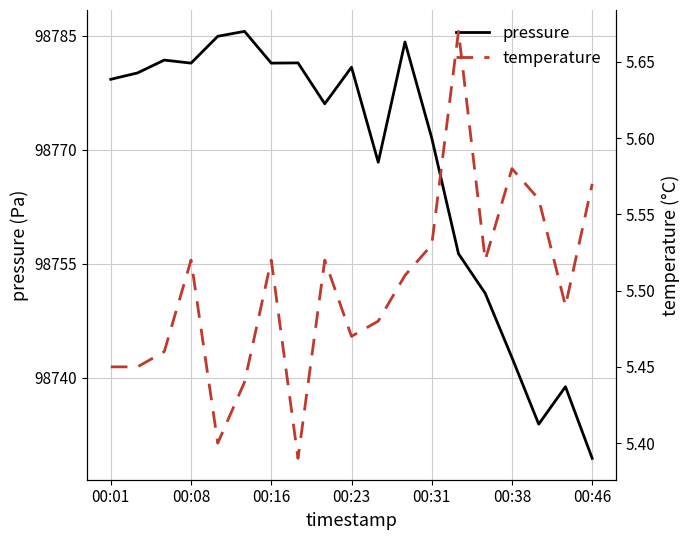

Which series has the largest total across all categories?

pressure